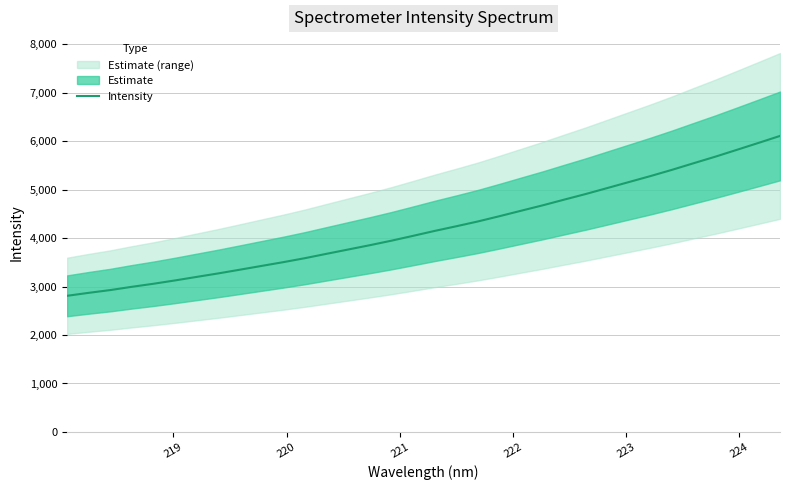

What is the sum of all values?

143522.0